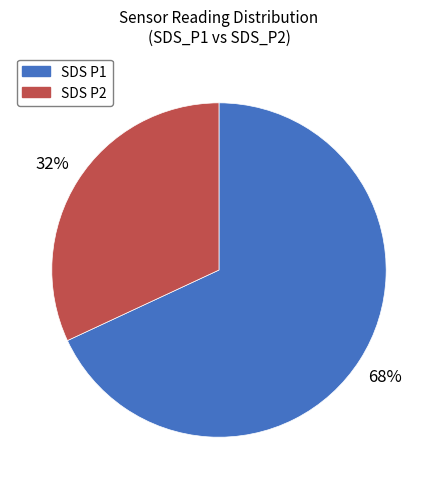

To the nearest percent, what is the average slice percentage?

50%